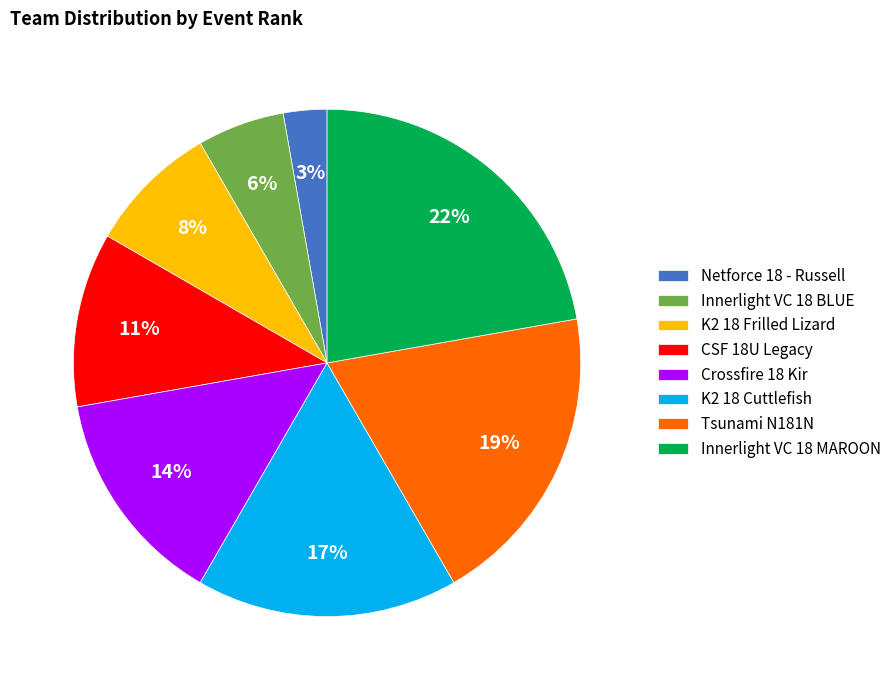

Is Netforce 18 - Russell the majority of the pie?

No